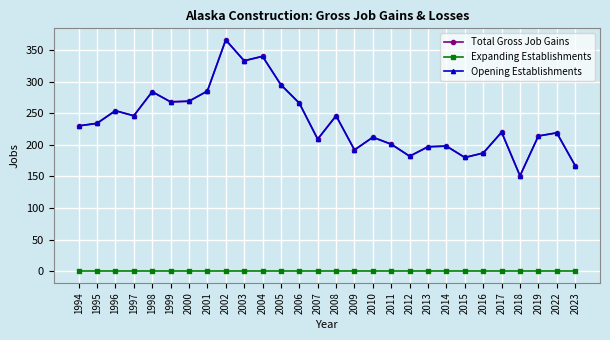

At which category does the chart reach its minimum across all series?

1994